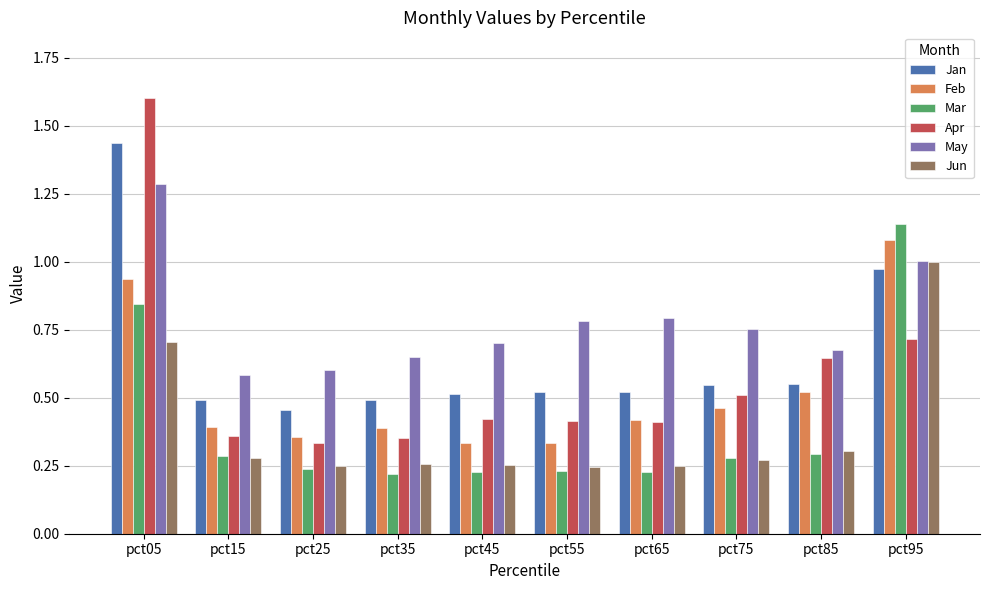

At which category is the sum across all series the highest?

pct05